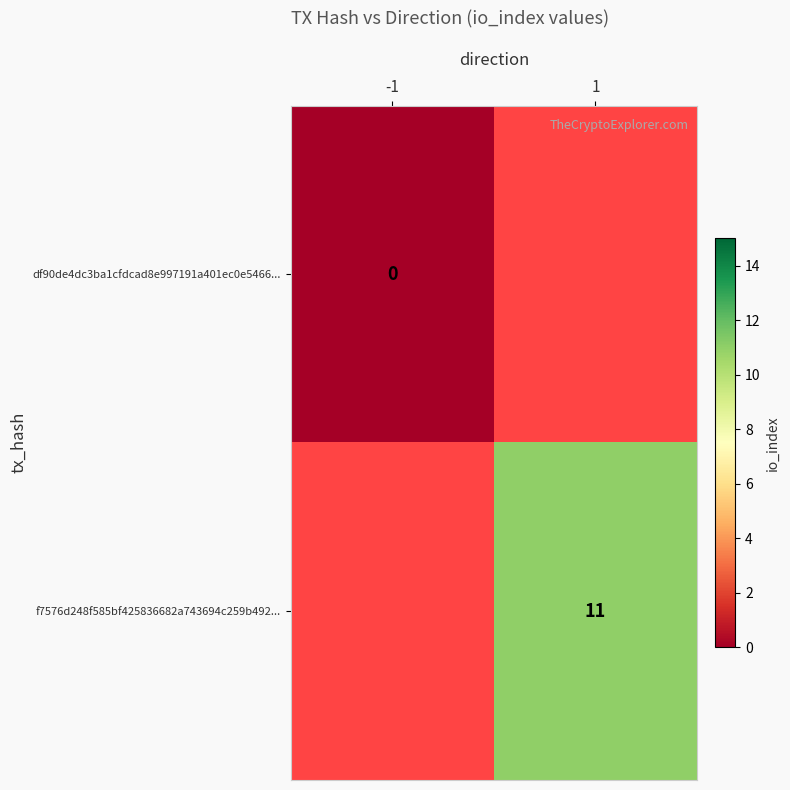

True or false: f7576d248f585bf425836682a743694c259b492... has a value of 14 at 1.

False